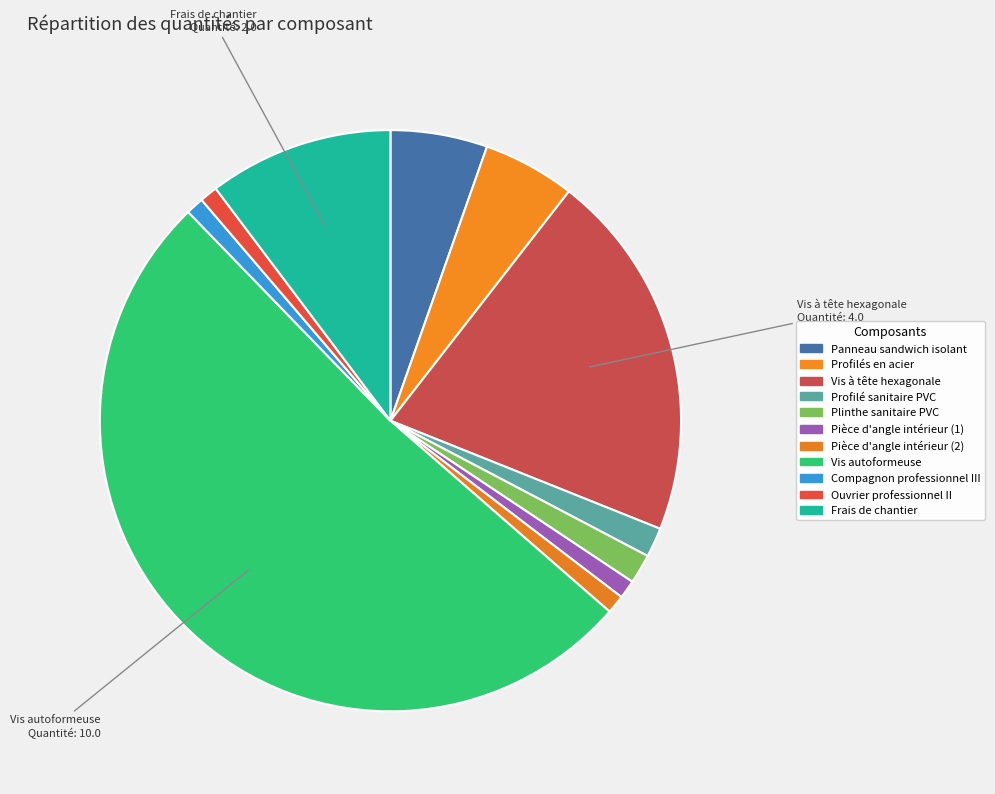

Which slice is the largest?

Vis autoformeuse